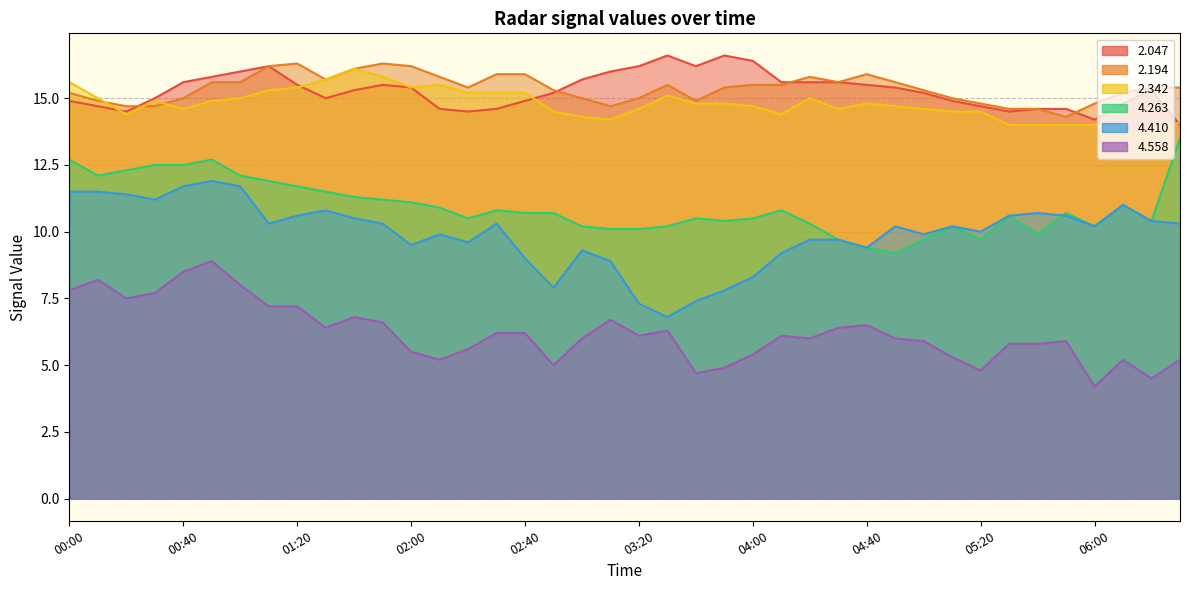

The value of   2.047 at 03:40 is 16.2. True or false?

True